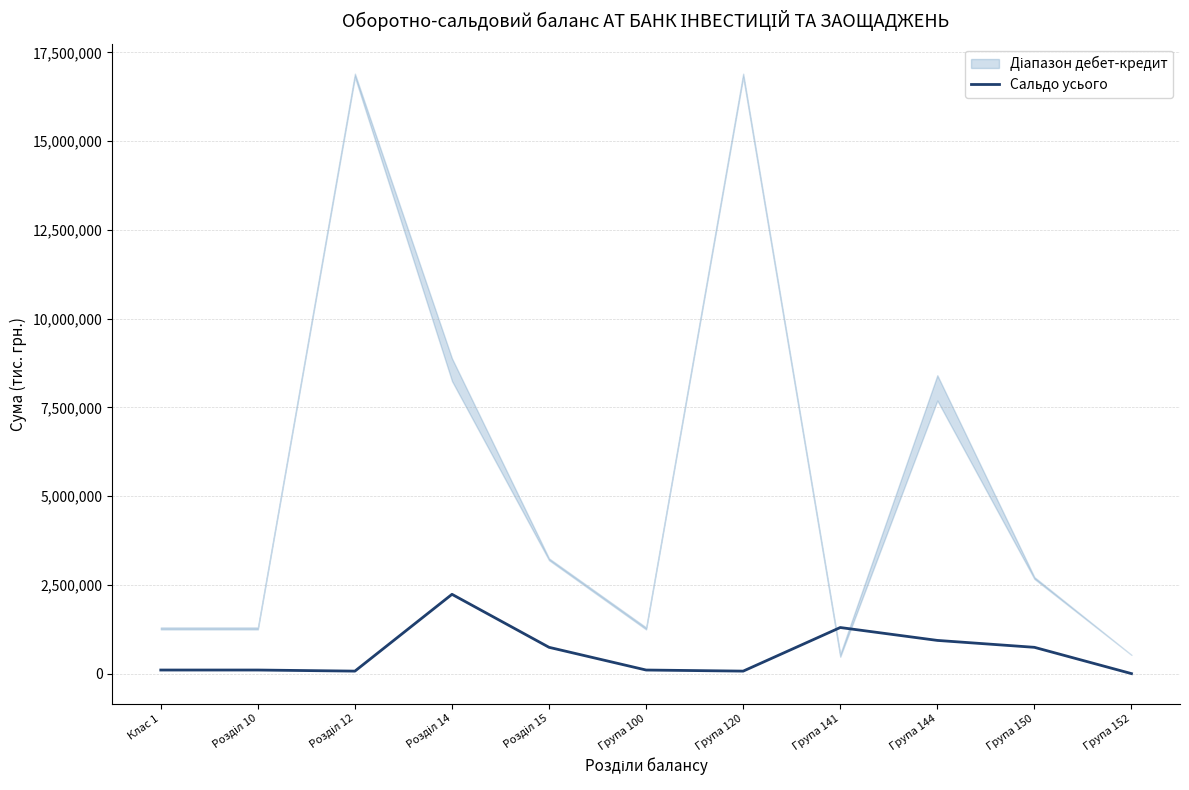

True or false: there are more than 0 points higher than both neighbors.

True